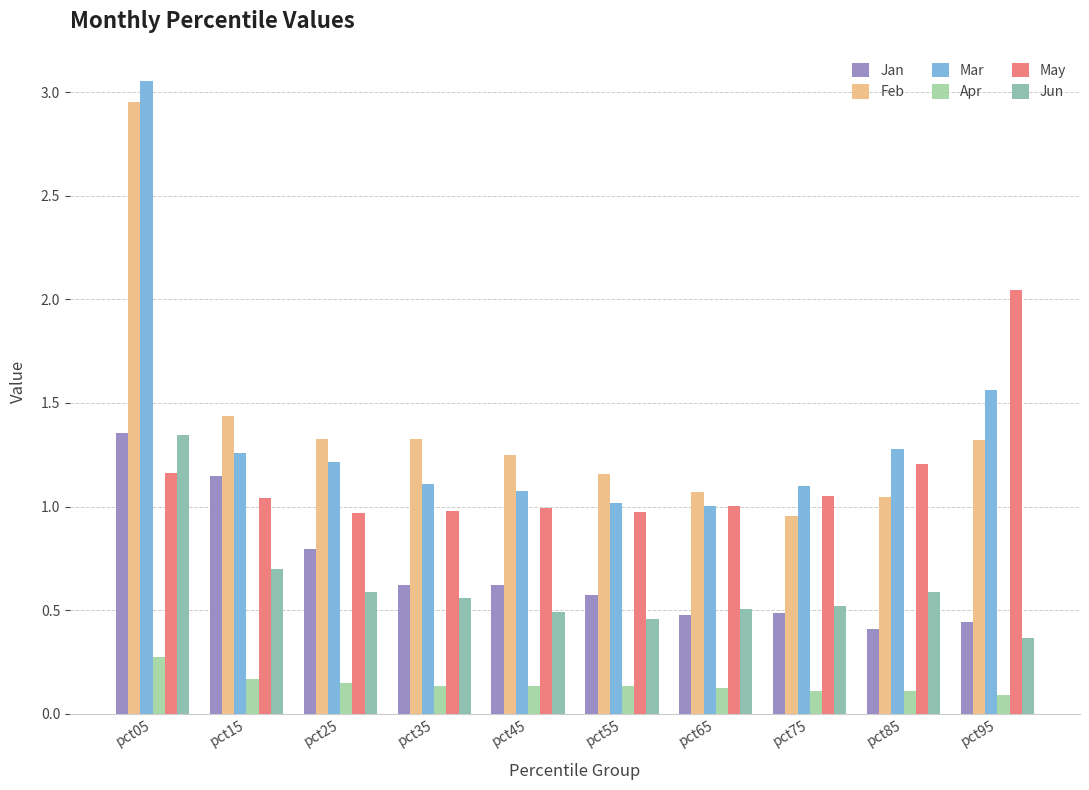

How many bars are there in total?

60